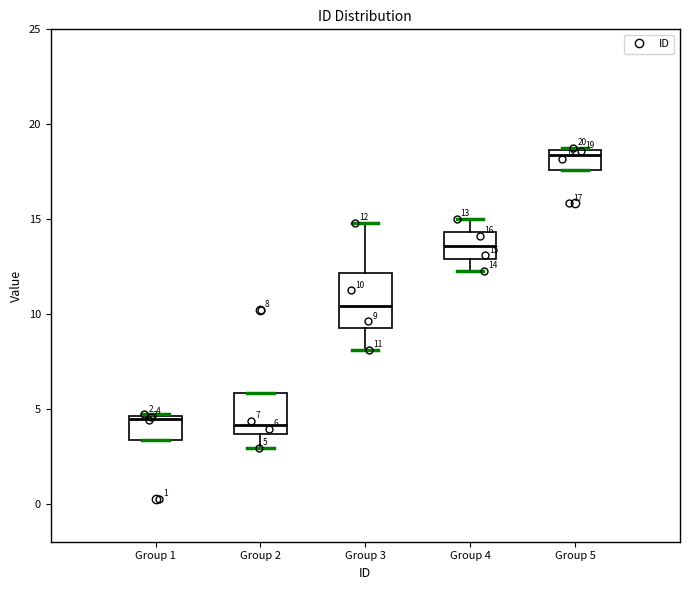

Which box is the tallest, from its lower edge to its upper edge?

Group 3